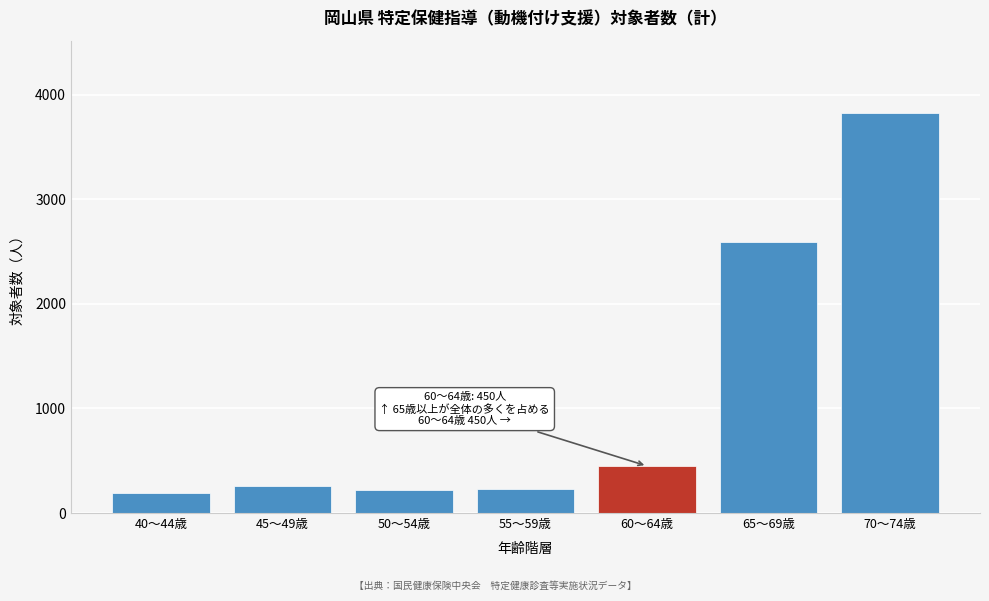

What is the difference between the second highest and minimum values?

2402